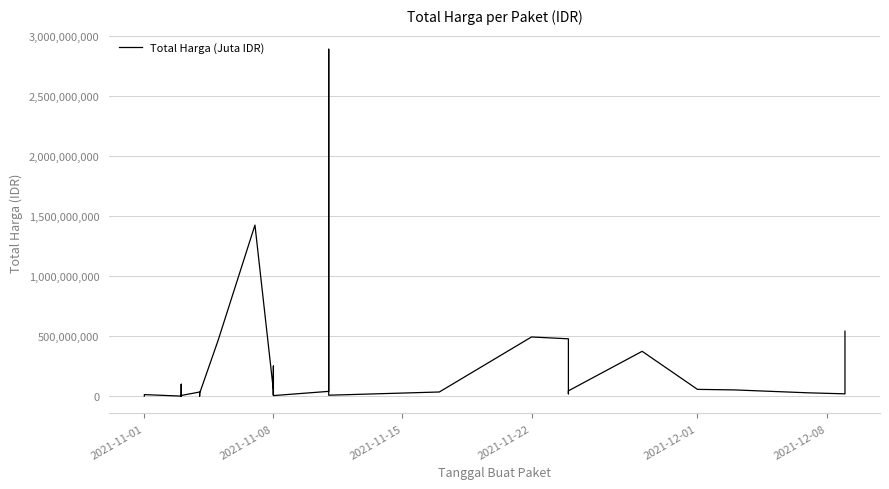

How many points are higher than both their immediate neighbors (excluding endpoints)?

10